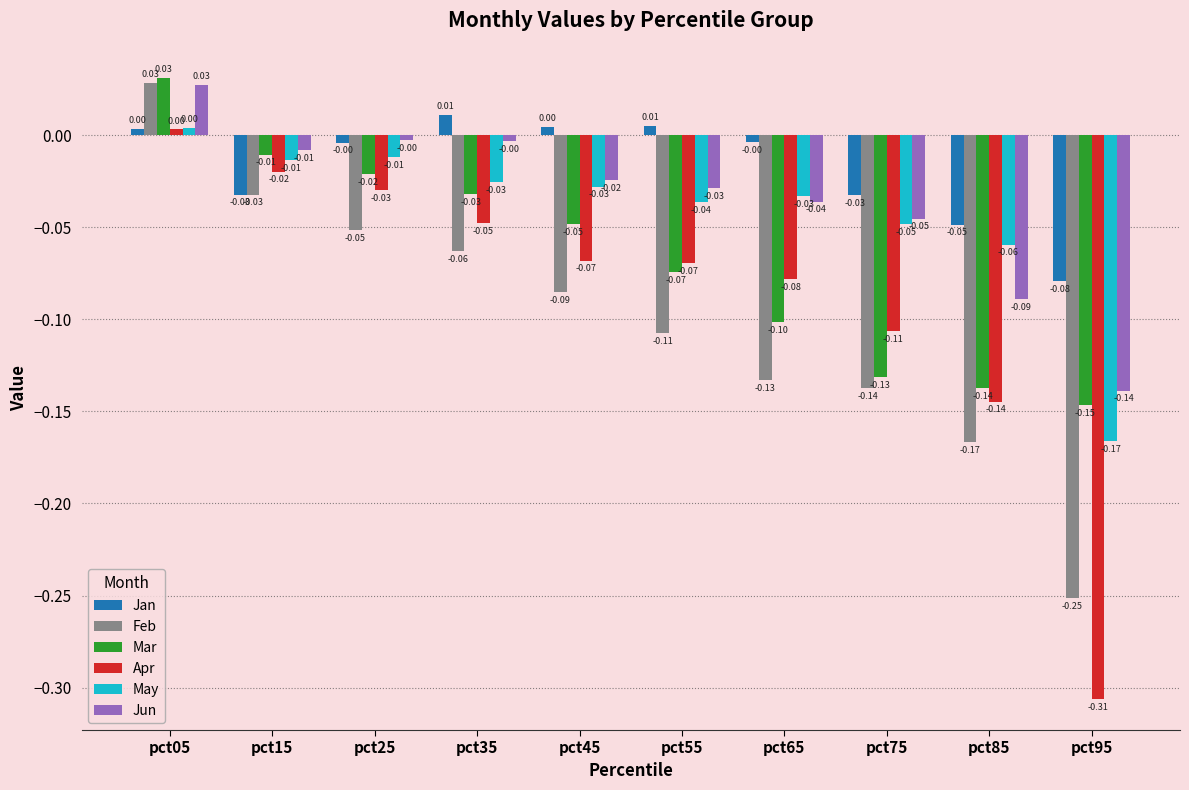

What is the difference between the second highest and minimum values in the Jan series?

0.1